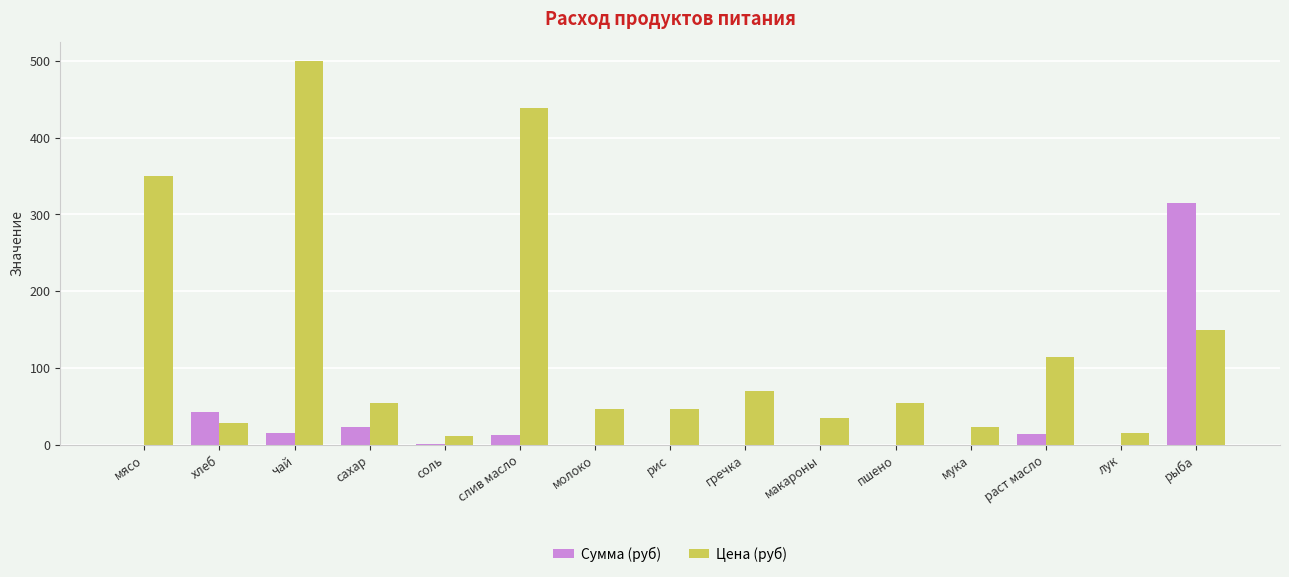

What is the greatest value displayed?

500.0